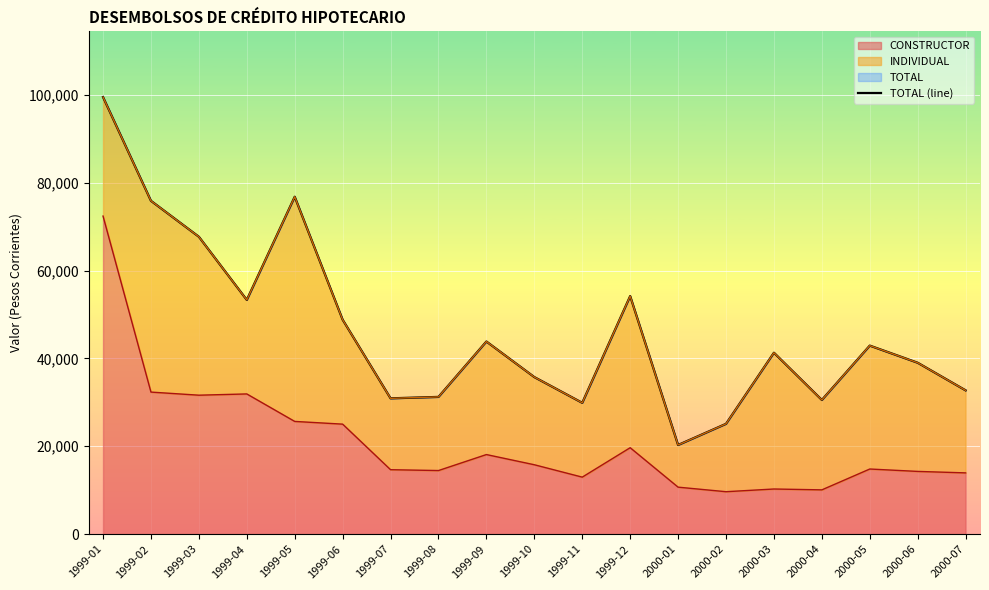

What is the difference between the maximum and minimum values?

79218.0